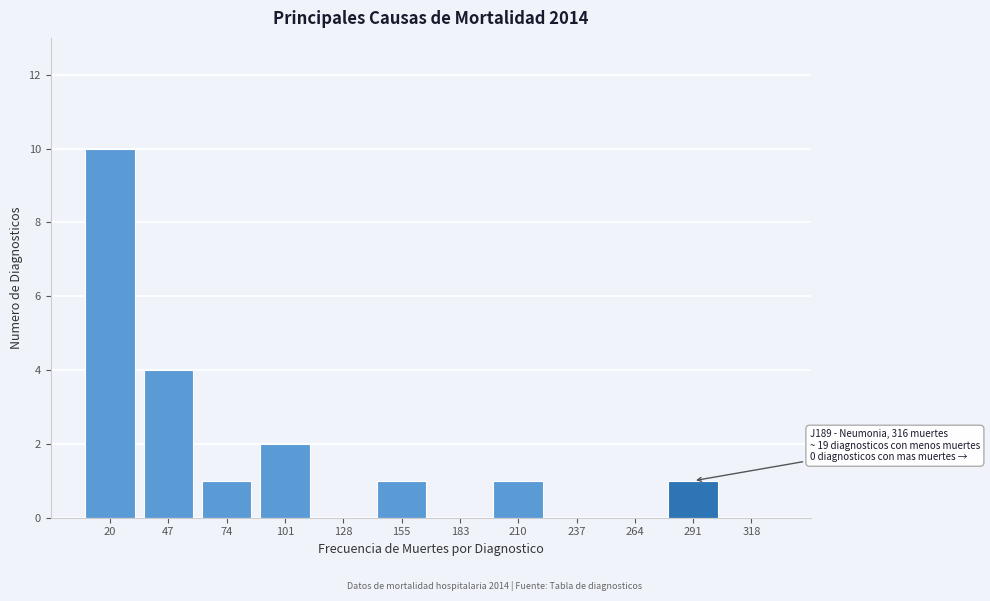

Reading left to right, what are all the values shown in this chart?

20=10	47=4	74=1	101=2	128=0	155=1	183=0	210=1	237=0	264=0	291=1	318=0